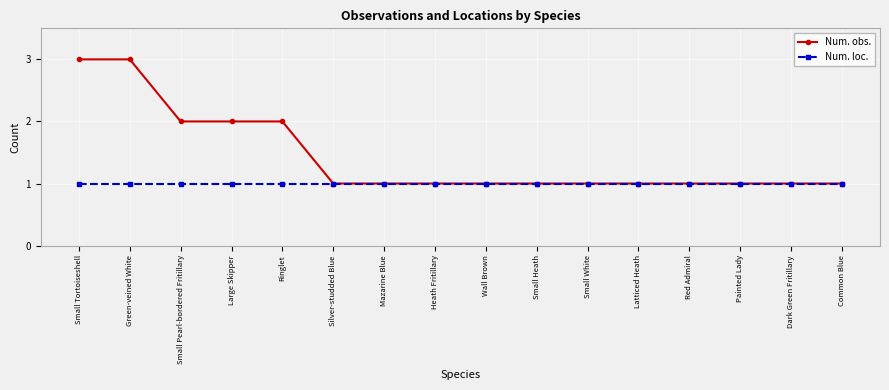

Reading left to right, extract all data points from this chart.

Num. obs.: Small Tortoiseshell=3	Green-veined White=3	Small Pearl-bordered Fritillary=2	Large Skipper=2	Ringlet=2	Silver-studded Blue=1	Mazarine Blue=1	Heath Fritillary=1	Wall Brown=1	Small Heath=1	Small White=1	Latticed Heath=1	Red Admiral=1	Painted Lady=1	Dark Green Fritillary=1	Common Blue=1
Num. loc.: Small Tortoiseshell=1	Green-veined White=1	Small Pearl-bordered Fritillary=1	Large Skipper=1	Ringlet=1	Silver-studded Blue=1	Mazarine Blue=1	Heath Fritillary=1	Wall Brown=1	Small Heath=1	Small White=1	Latticed Heath=1	Red Admiral=1	Painted Lady=1	Dark Green Fritillary=1	Common Blue=1